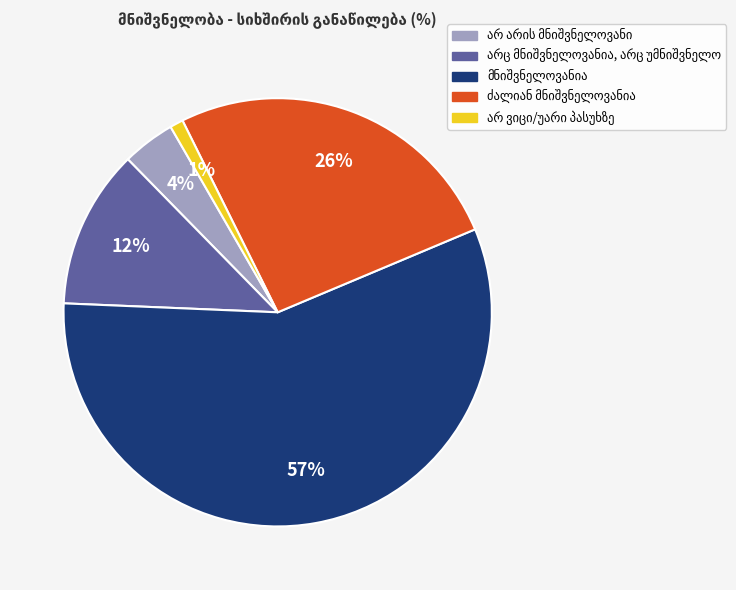

To the nearest percent, what is the difference between the largest and smallest slice percentages?

56%